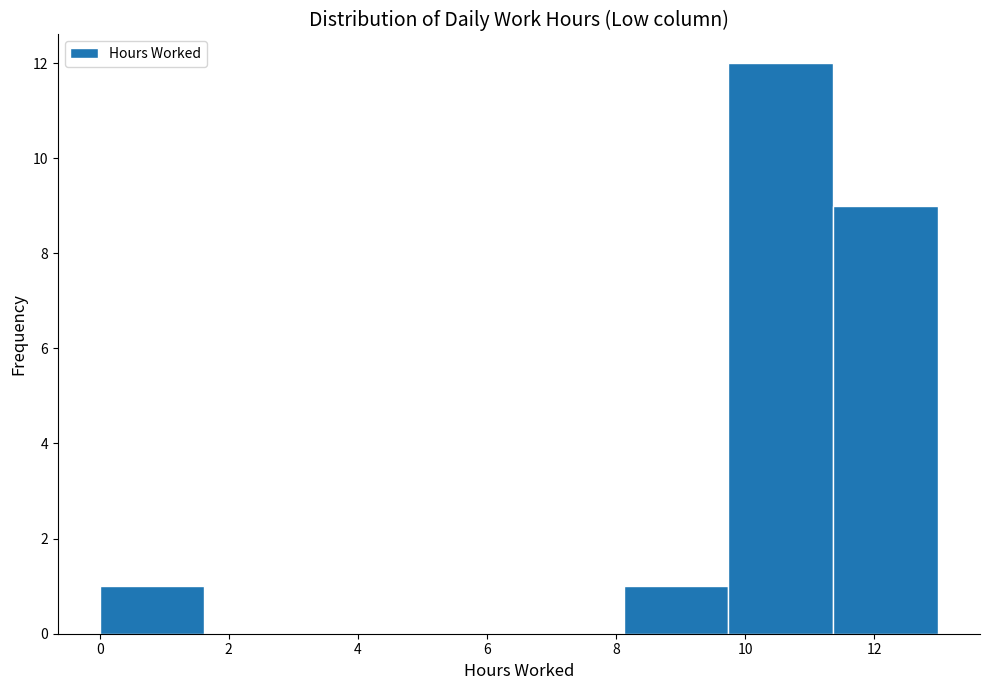

What is the height of the bar covering 0.0 to 1.6 on the x-axis? Neither the bar edges nor the heights are printed on the chart, so give them approximately, as read against the axes.

1